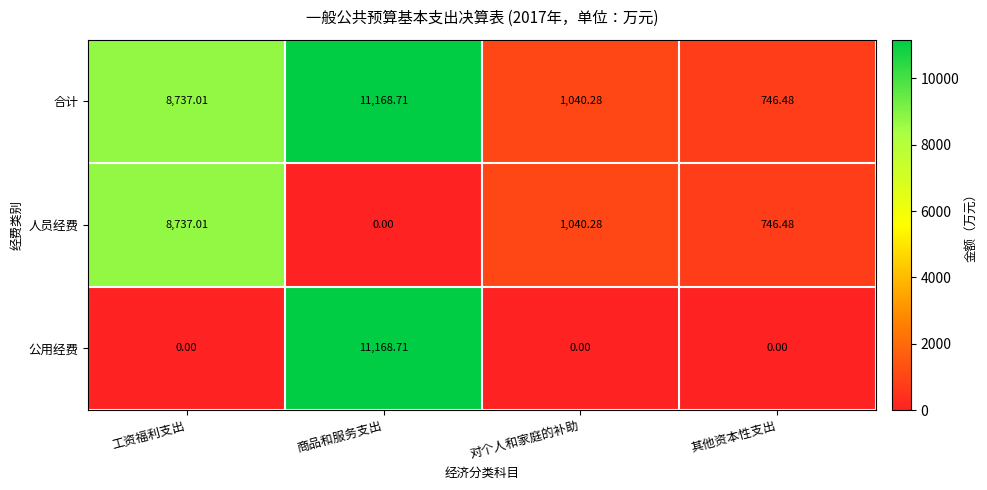

Between 工资福利支出 and 商品和服务支出, which series saw the biggest shift?

公用经费